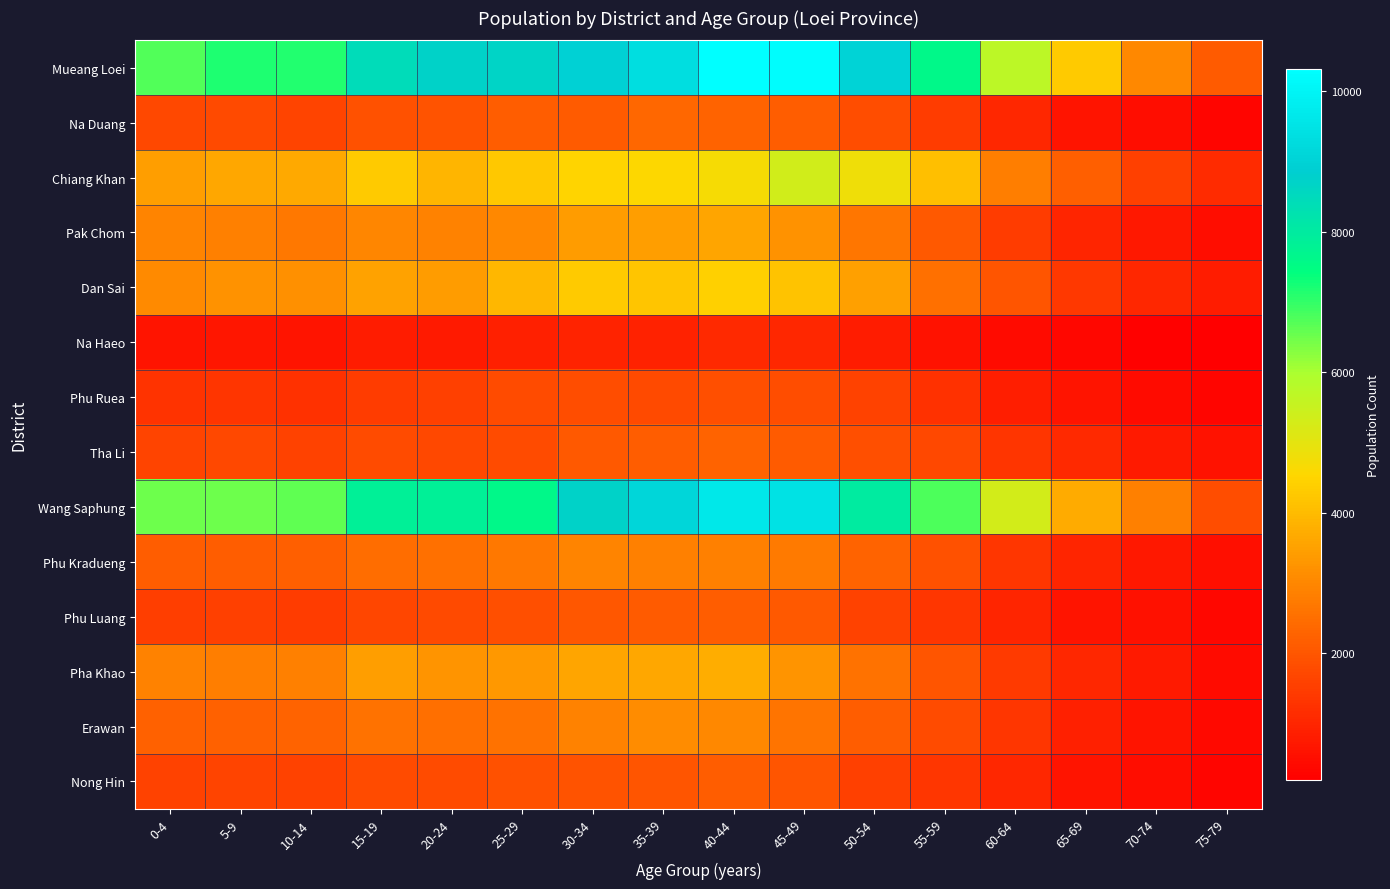

At 65-69, list the series in order from largest to smallest.

Mueang Loei, Wang Saphung, Chiang Khan, Dan Sai, Tha Li, Pha Khao, Pak Chom, Phu Kradueng, Erawan, Phu Luang, Nong Hin, Na Duang, Phu Ruea, Na Haeo